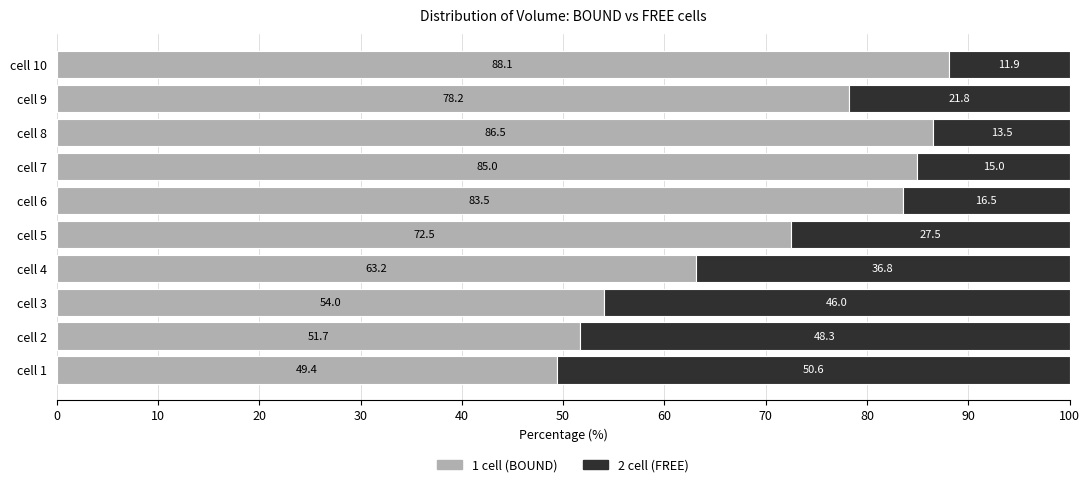

What is the total value across all series at cell 10?

100.0